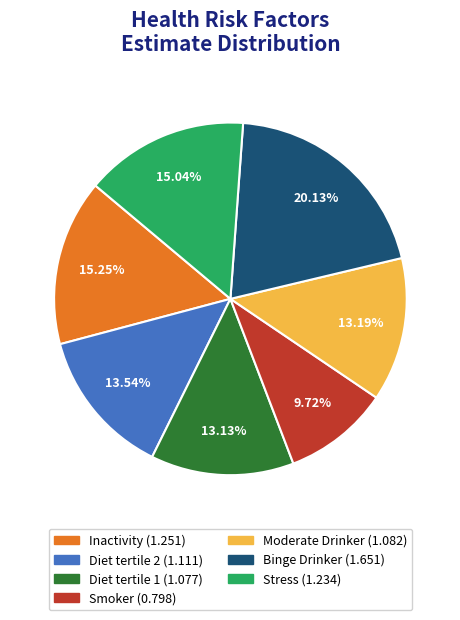

True or false: Binge Drinker accounts for 7% of the total.

False